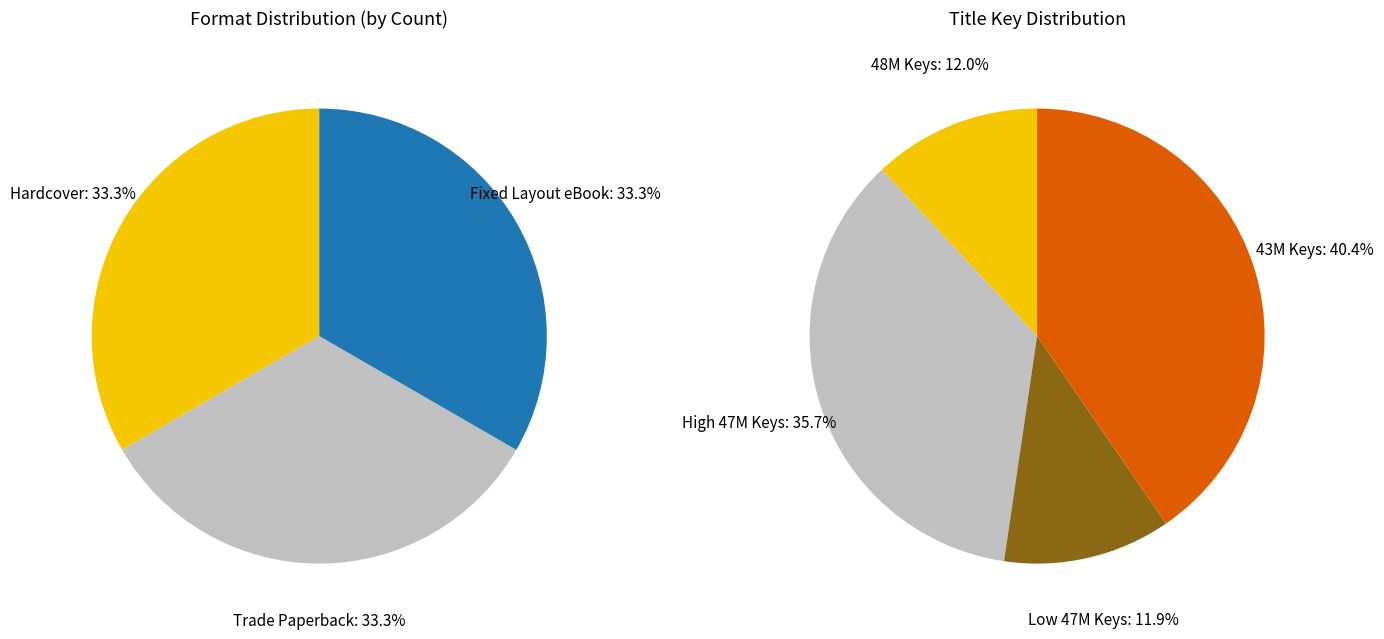

At Surprise Day, list the series in order from largest to smallest.

Hardcover, Trade Paperback, Fixed Layout eBook